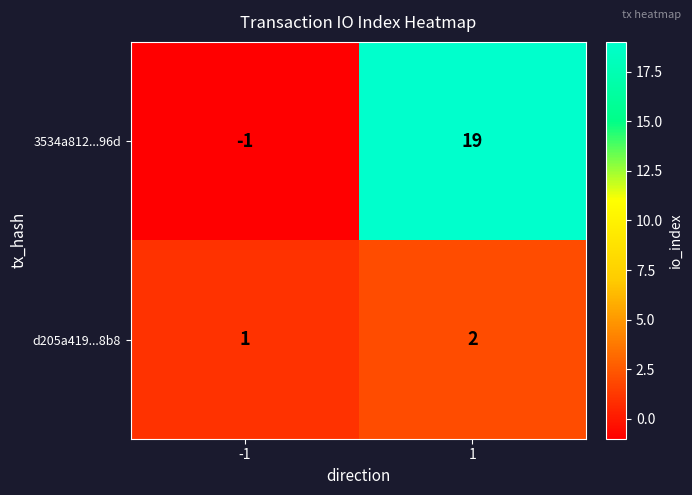

What is the maximum value shown in the chart?

19